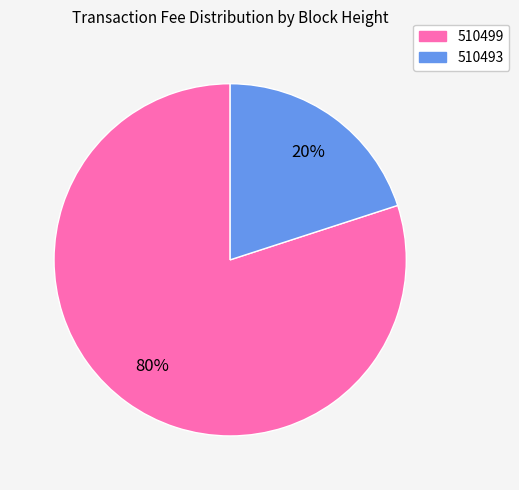

To the nearest percent, what is the average slice percentage?

50%